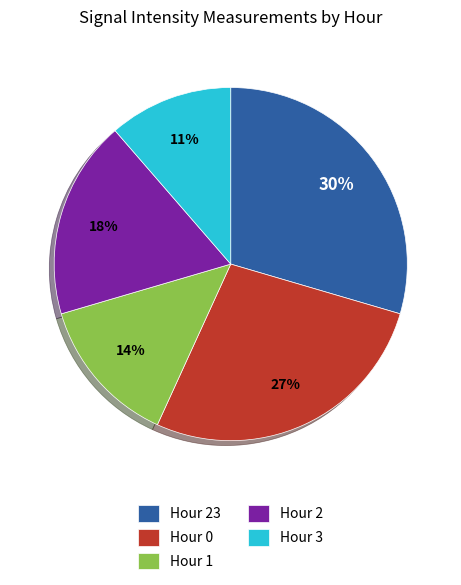

Between Hour 2 and Hour 0, which is larger?

Hour 0